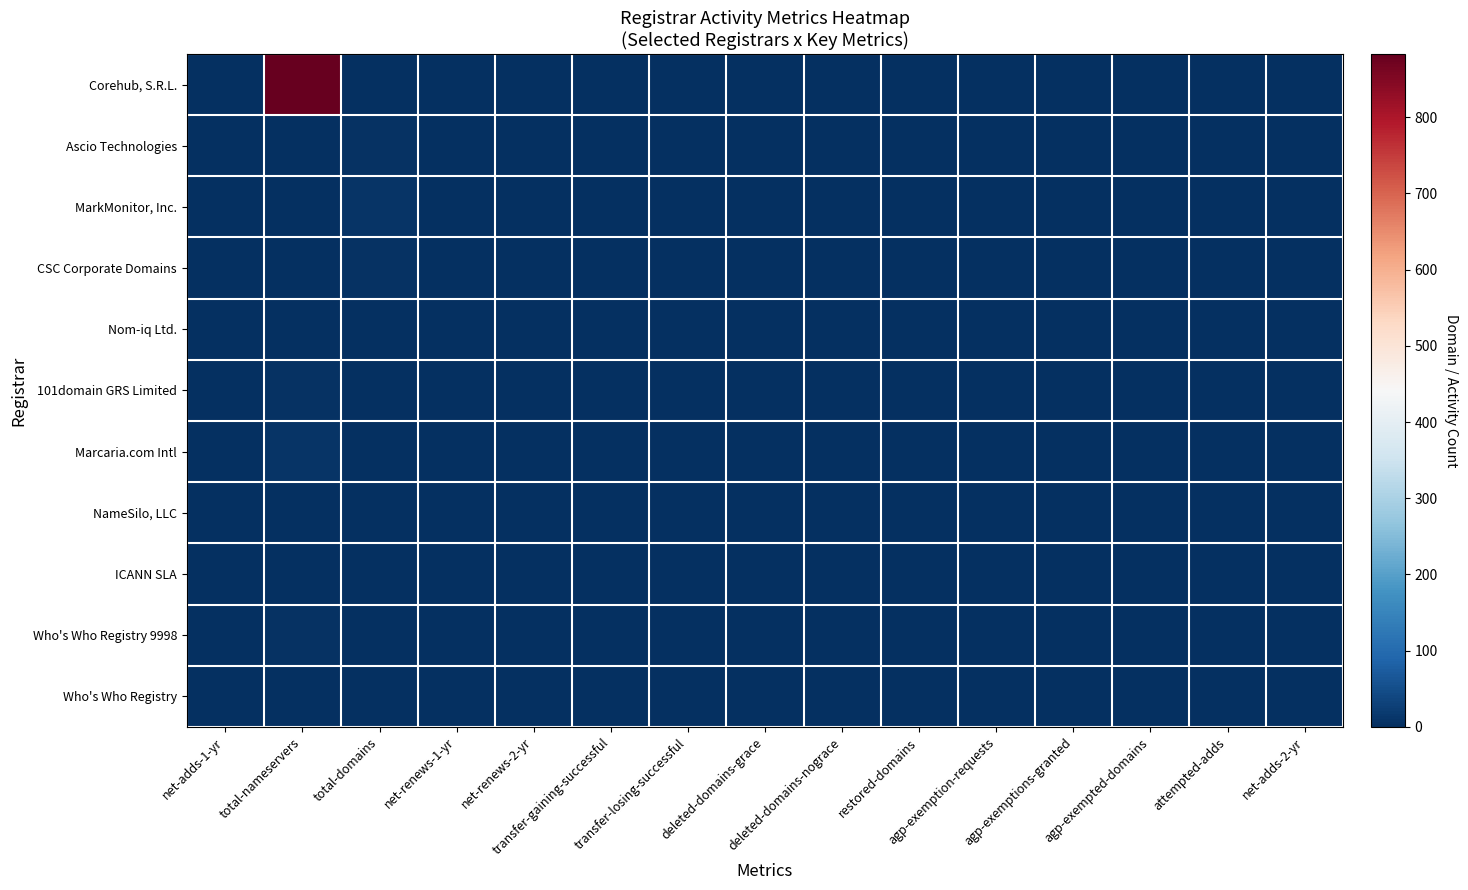

Which series has the largest range (max minus min)?

Corehub, S.R.L.